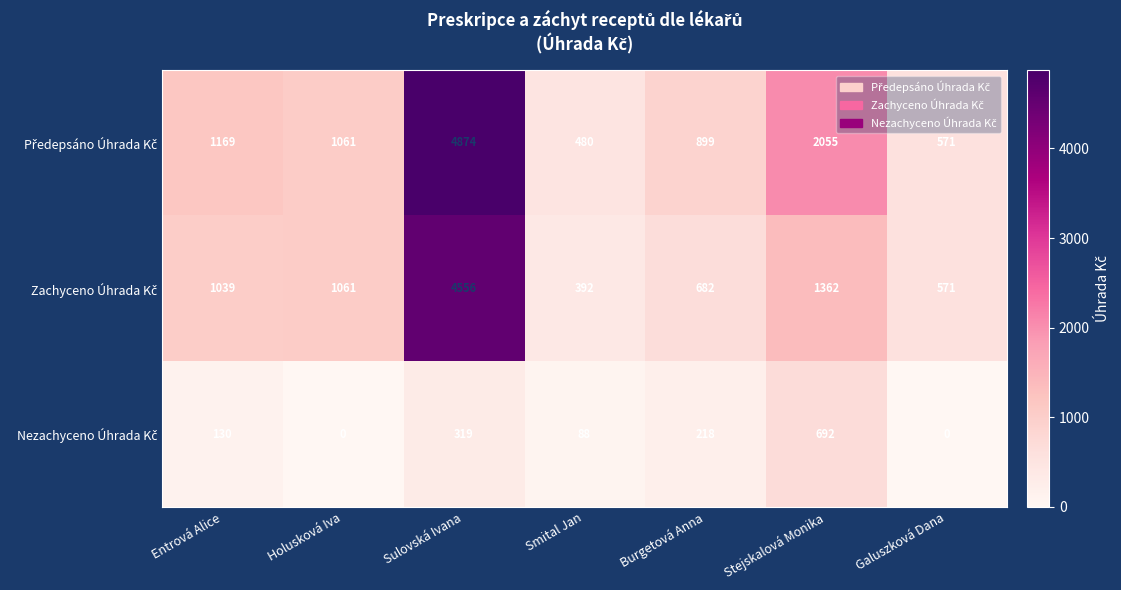

What is the difference between the highest and lowest values at Entrová Alice?

1039